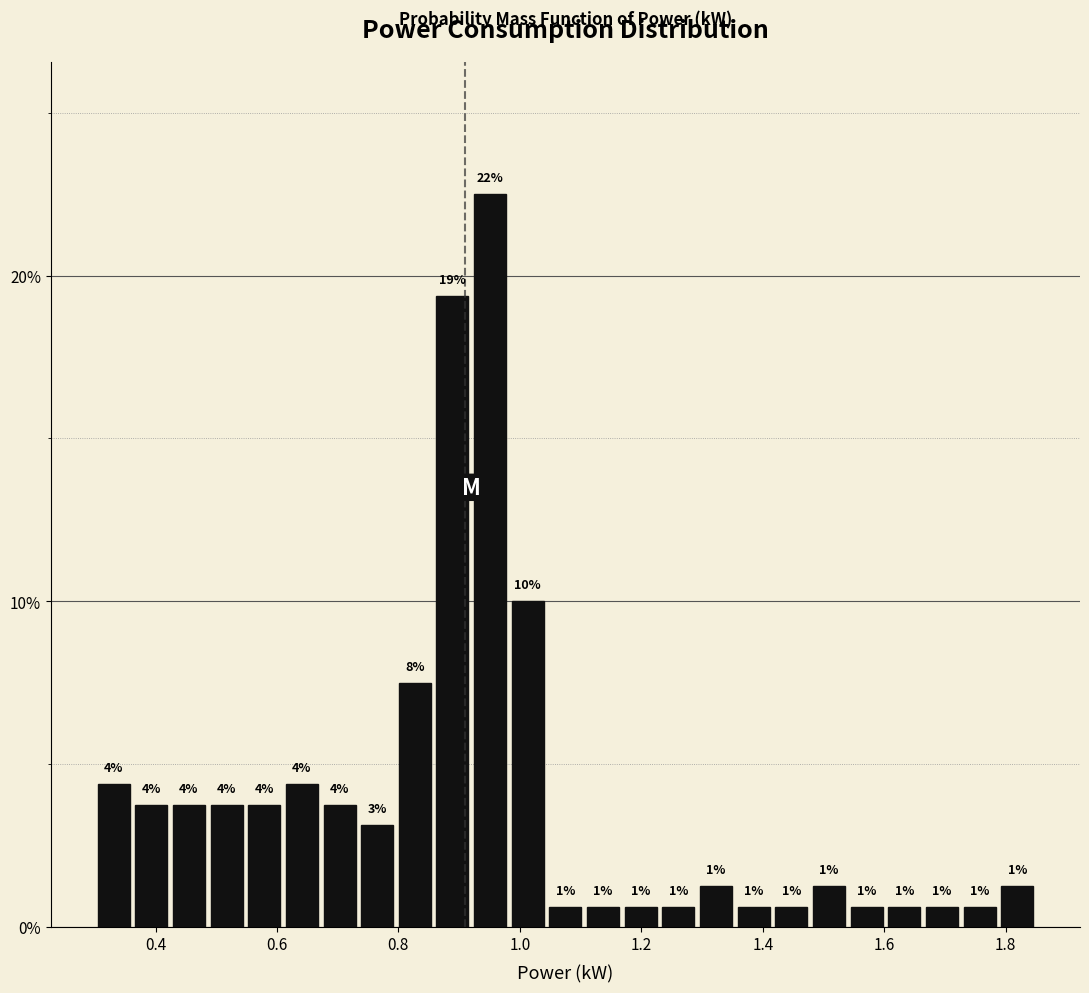

Around what value on the x-axis is the tallest bar? Give the approximate position of its centre, as read against the axis.

0.96